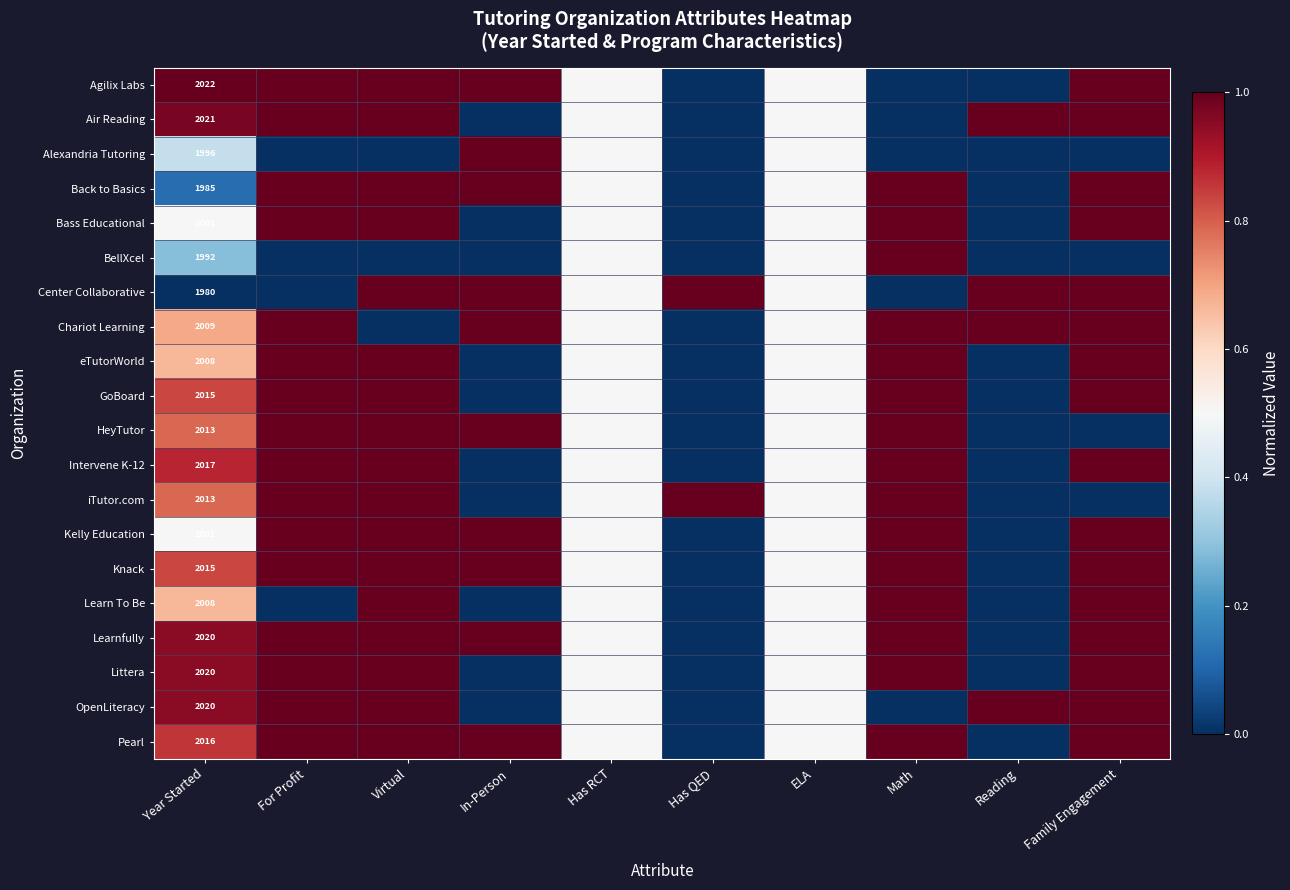

Which has a higher value, Math or Virtual?

Virtual